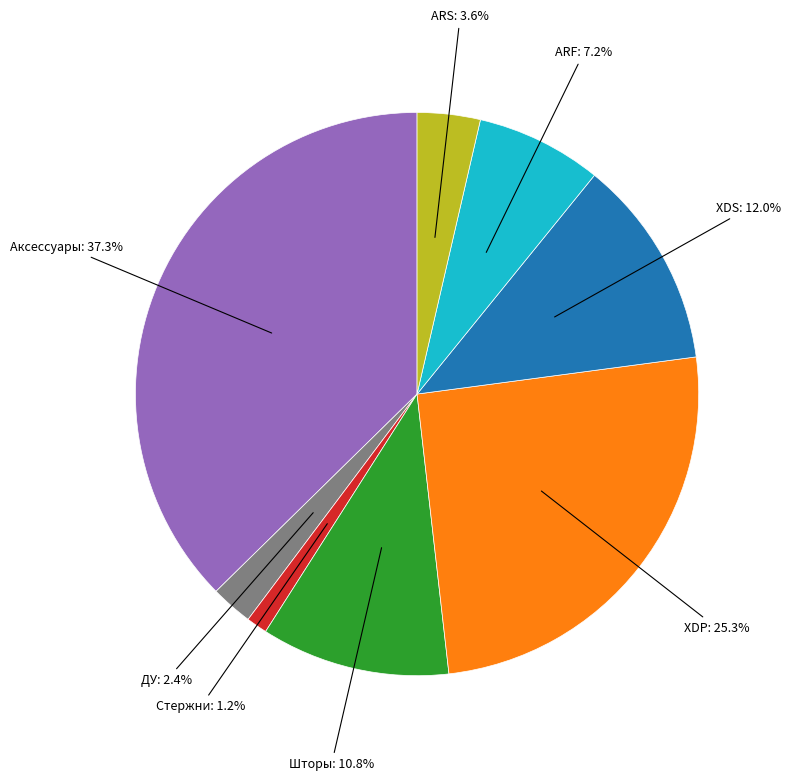

Is there a majority slice in this chart?

No